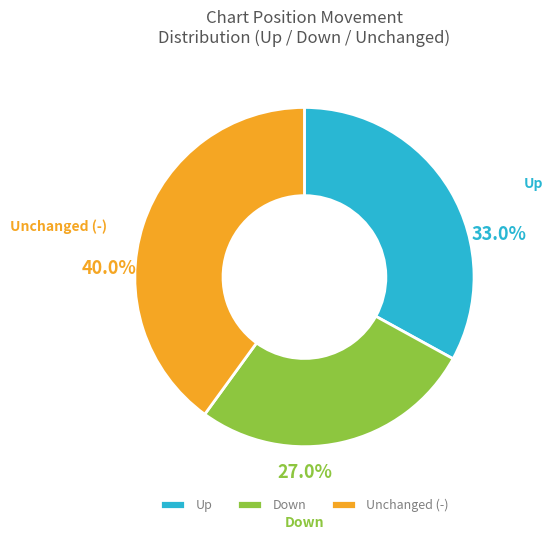

Which category has the biggest portion of the pie?

Unchanged (-)